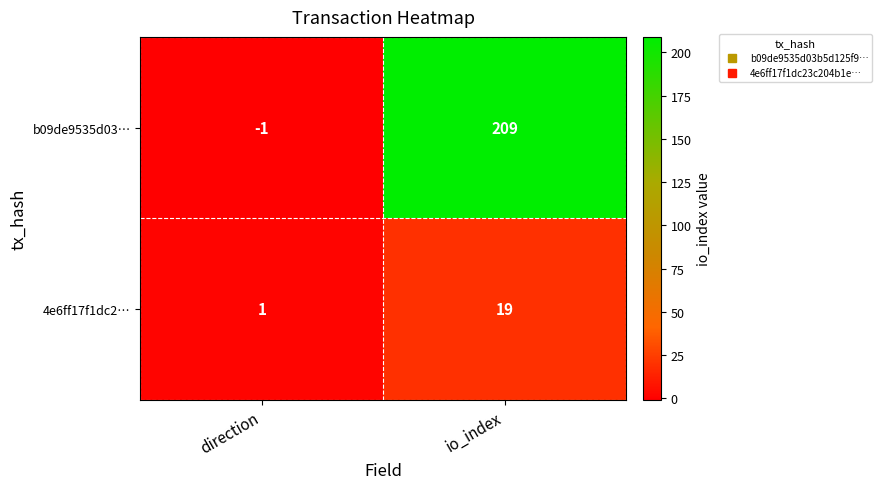

The b09de9535d03… series shows 209 at io_index. True or false?

True